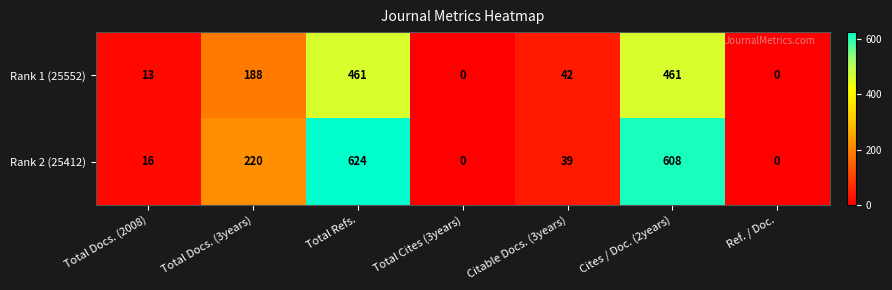

At Total Docs. (3years), list the series in order from largest to smallest.

Rank 2 (25412), Rank 1 (25552)